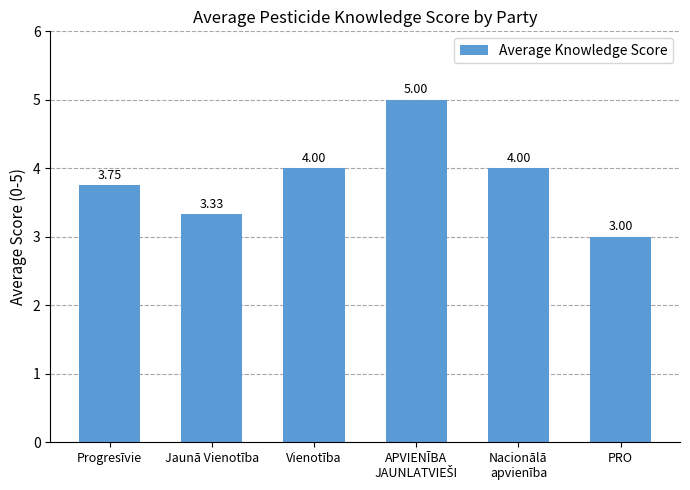

Are the bars grouped side by side (vs. stacked)?

No